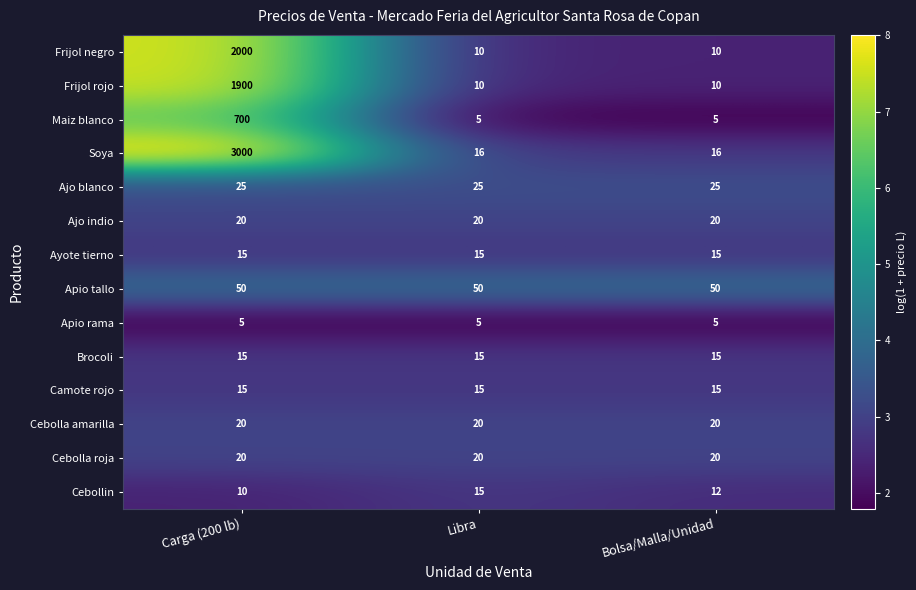

Which series has the largest range (max minus min)?

Soya